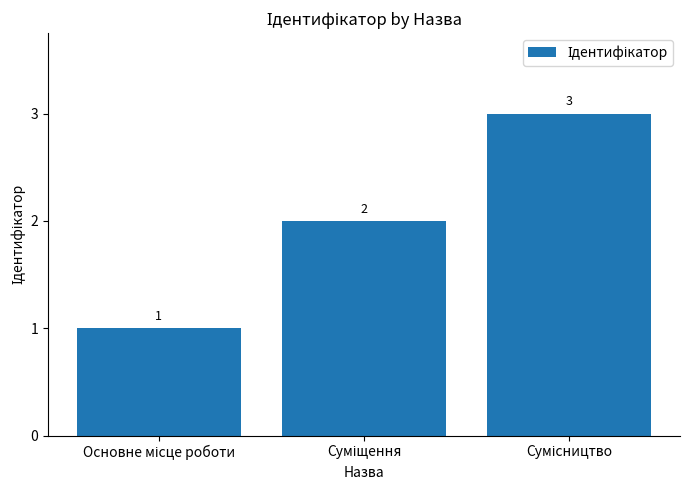

What is the sum of all values?

6